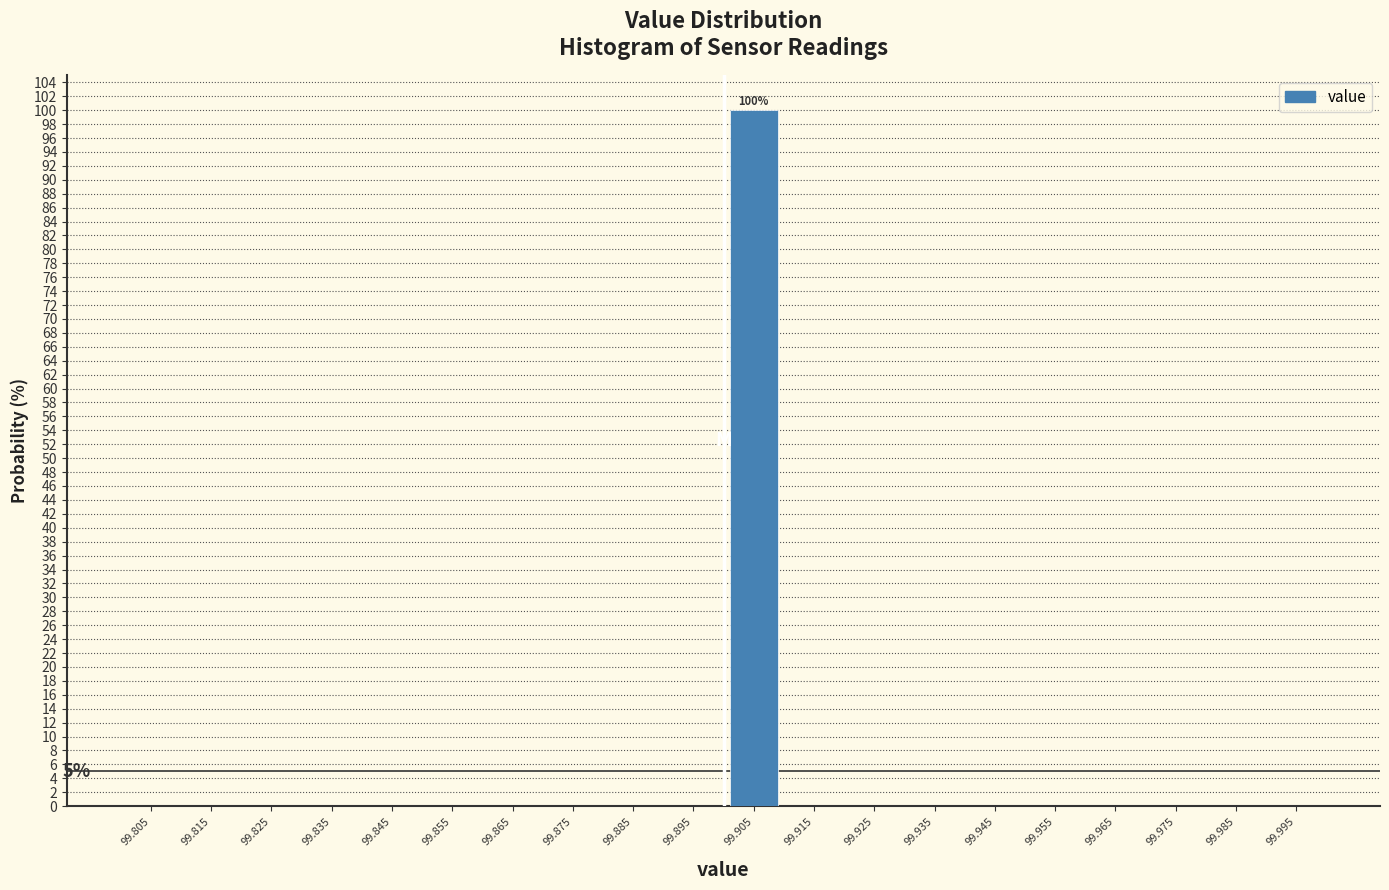

Over which range of the x-axis is the bar tallest?

99.90 to 99.91